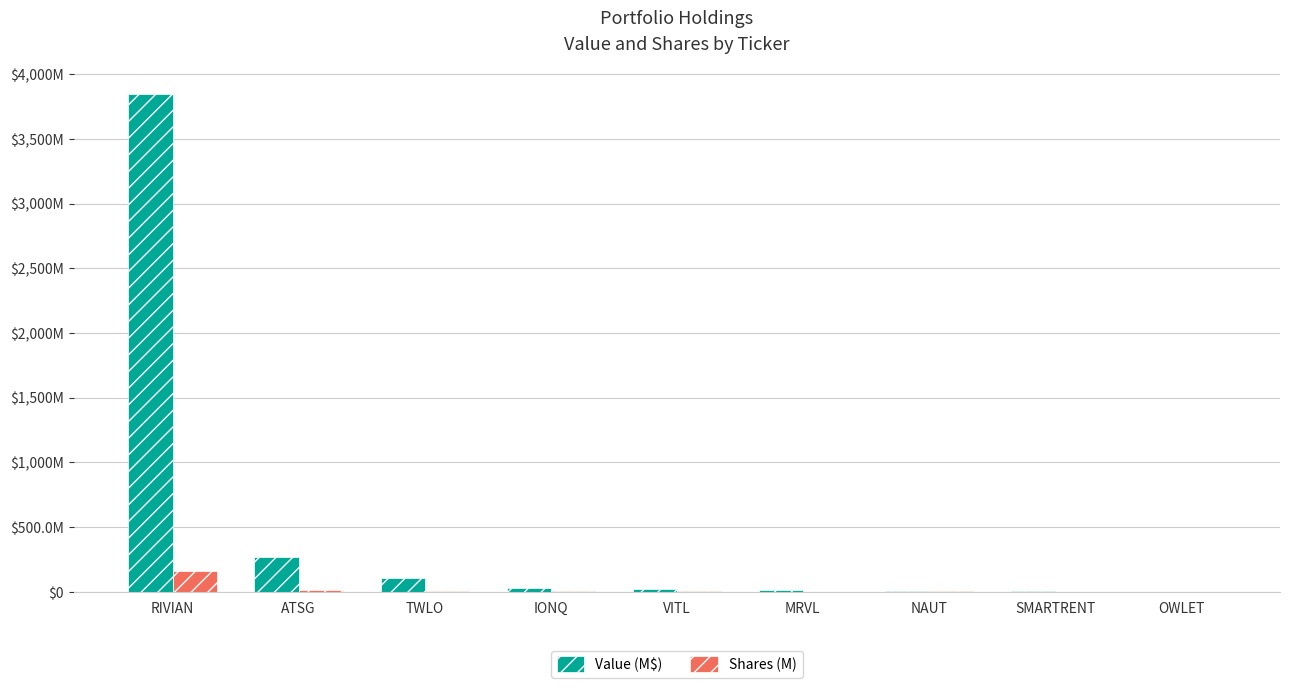

What are all the series names shown in the legend?

Value (M$), Shares (M)